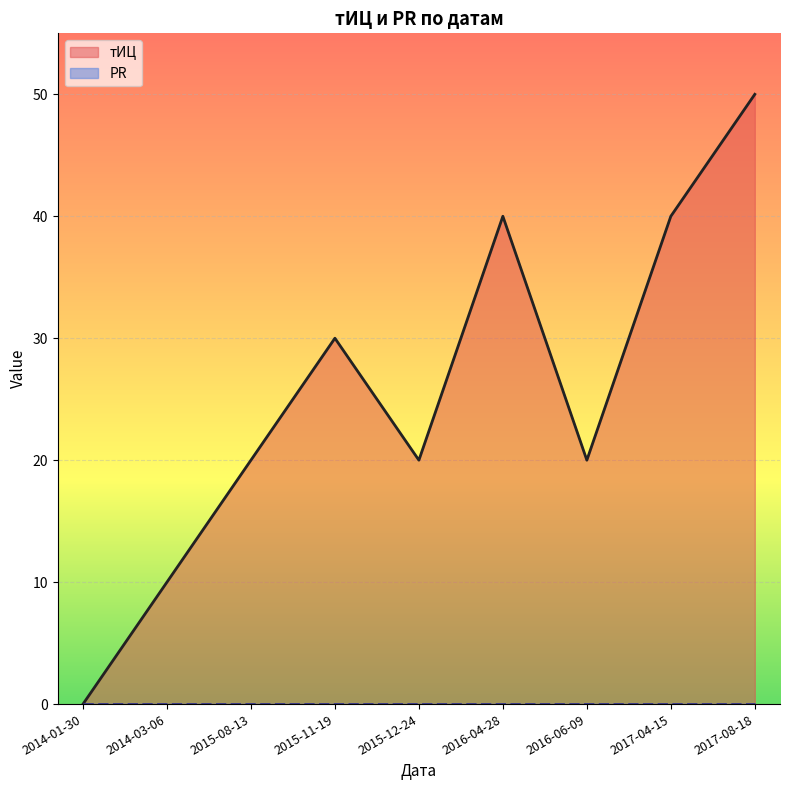

List the series in order of their peak value, highest first.

тИЦ line, PR line